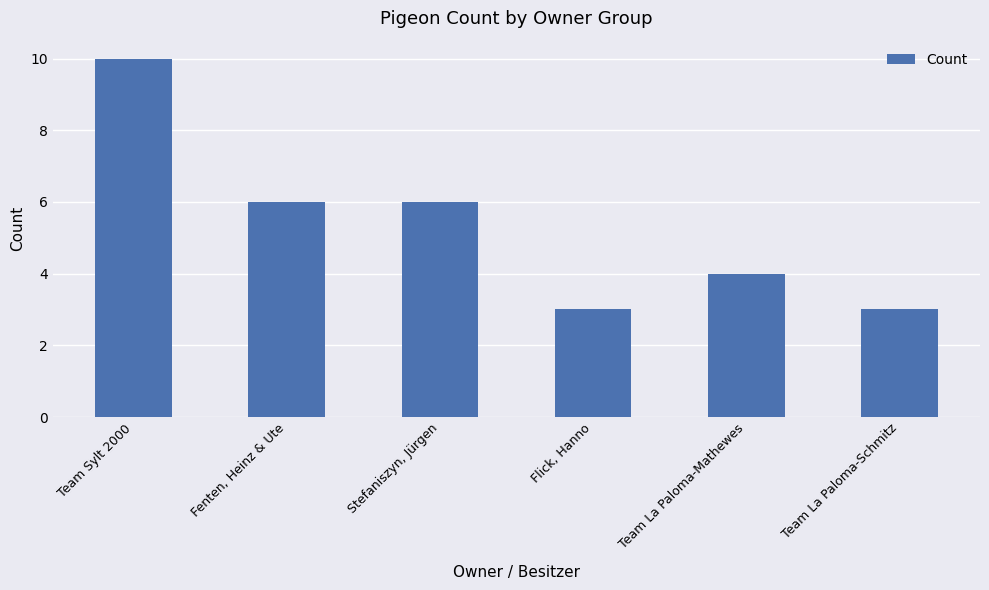

Are the bars horizontal?

No